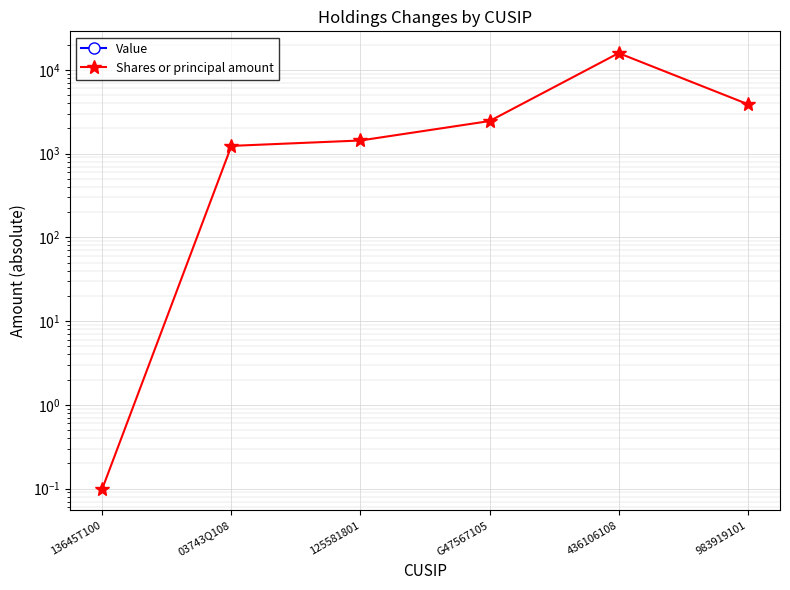

Which has a higher value, 436106108 or 125581801?

436106108